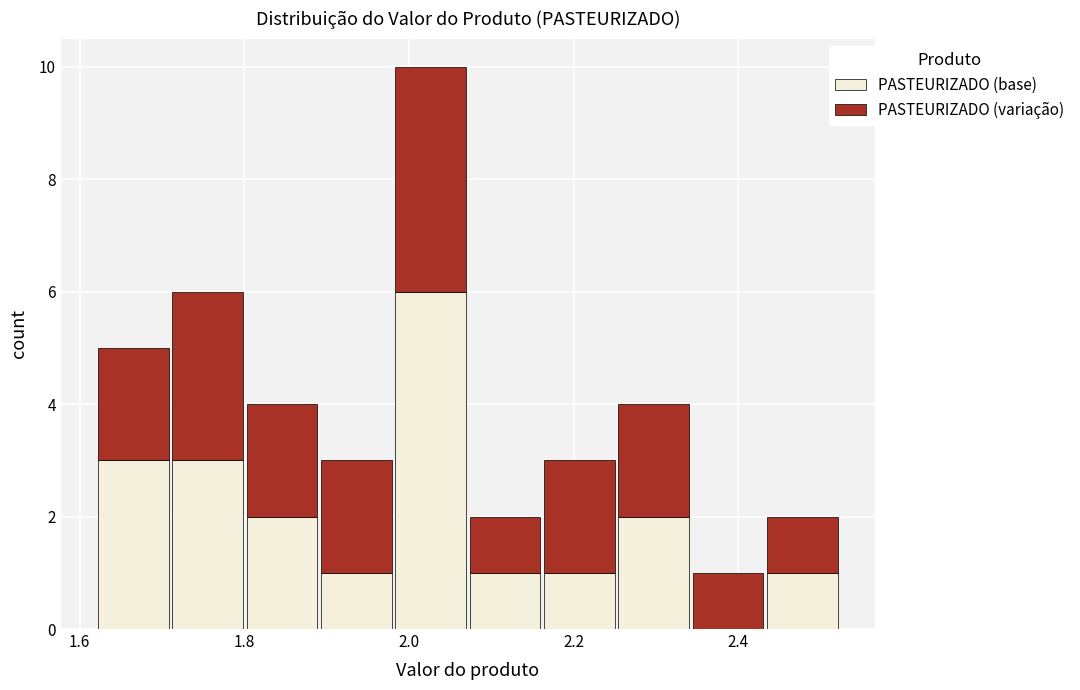

What is the total height of the stacked bar covering 2.26 to 2.34 on the x-axis? Neither the bar edges nor the heights are printed on the chart, so give them approximately, as read against the axes.

4